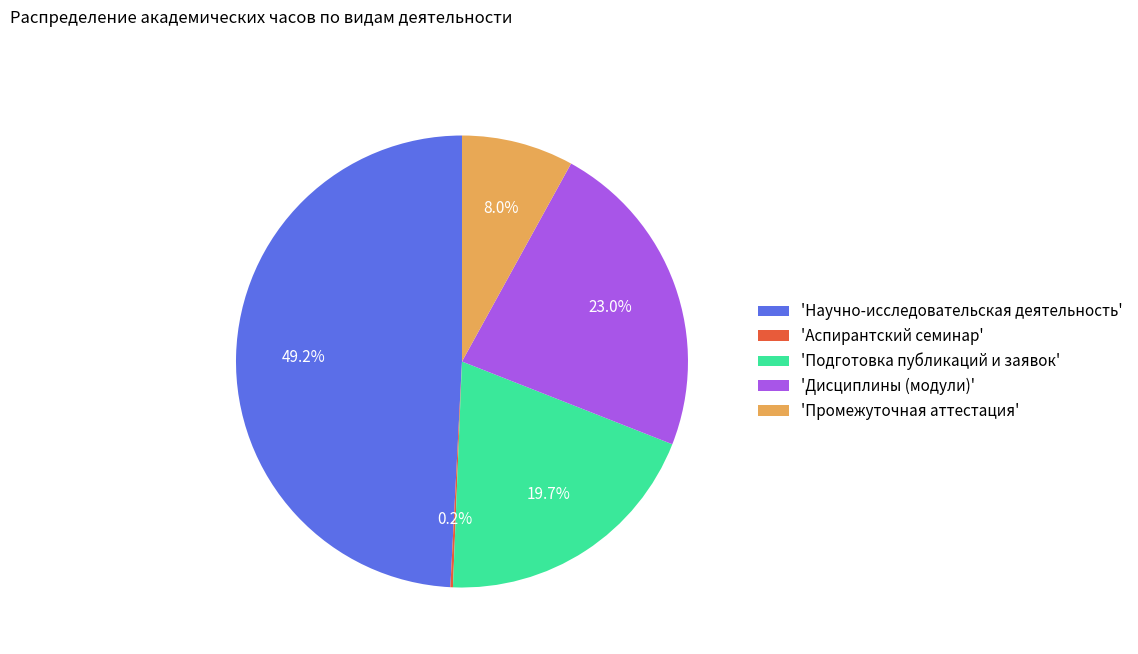

To the nearest percent, what is the difference between the largest and smallest slice percentages?

49%